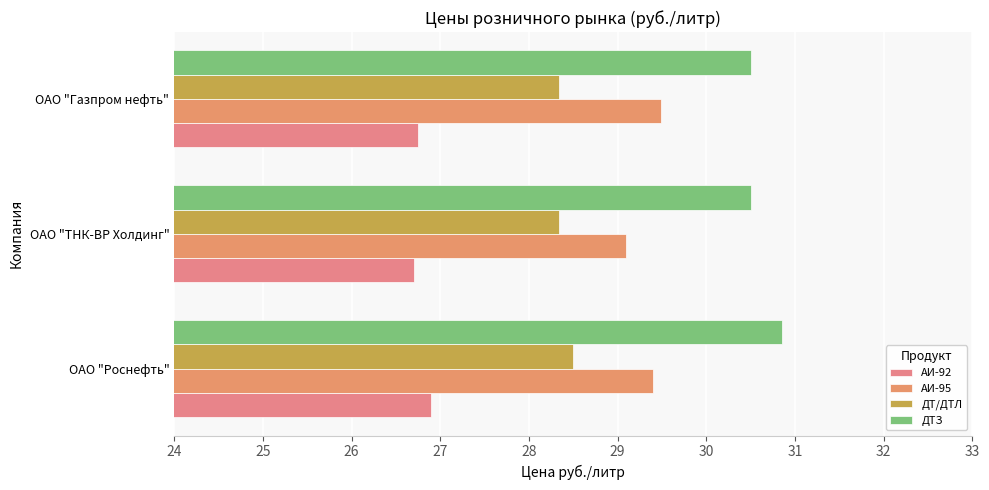

What is the minimum value for АИ-92?

26.7